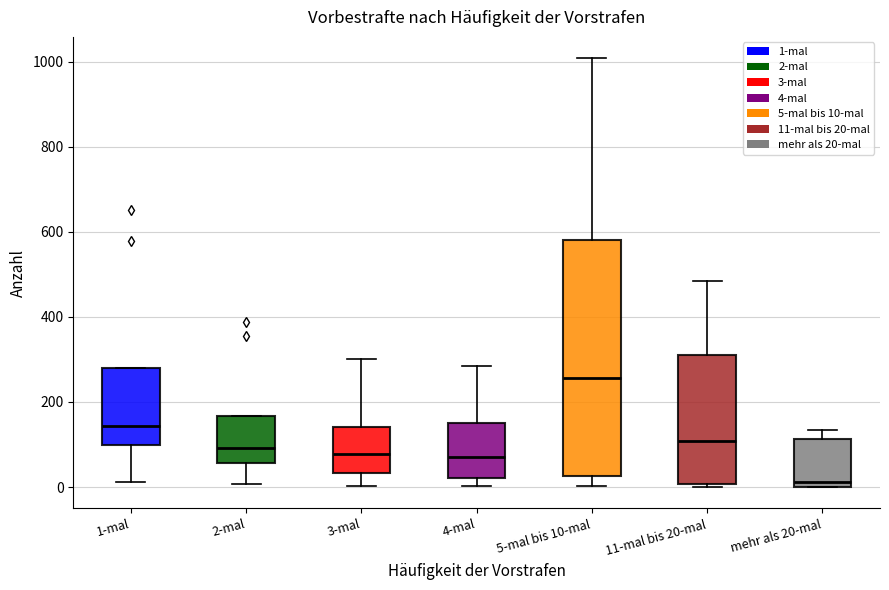

Which box's median line is the highest?

5-mal bis 10-mal